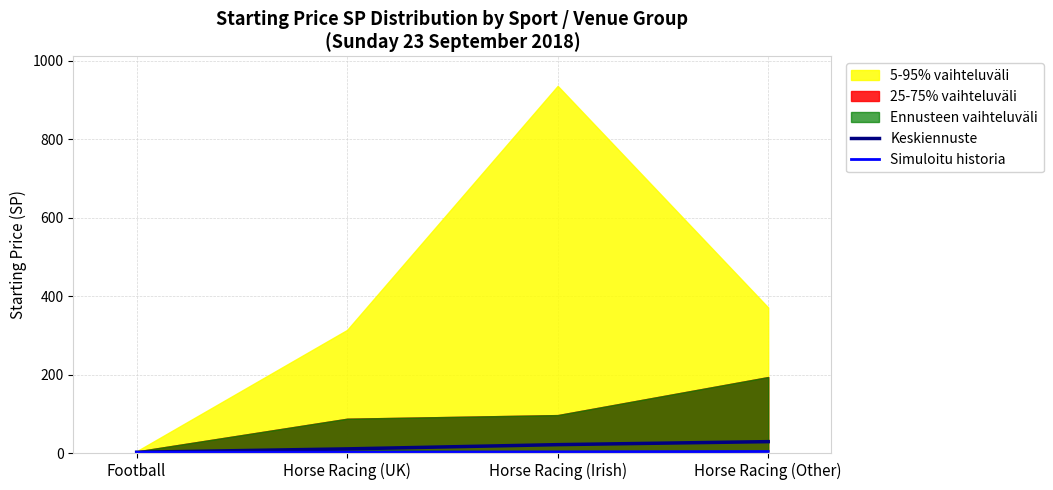

How many values in the Keskiennuste series exceed 21?

2